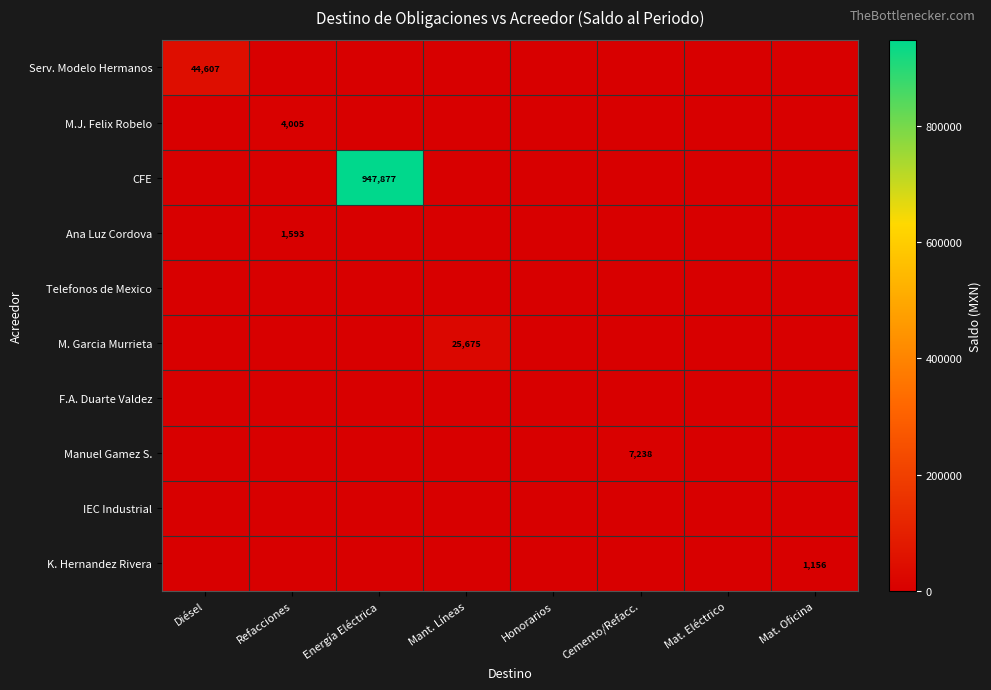

What is the sum of the M.J. Felix Robelo values at Refacciones and Mant. Líneas?

4005.0